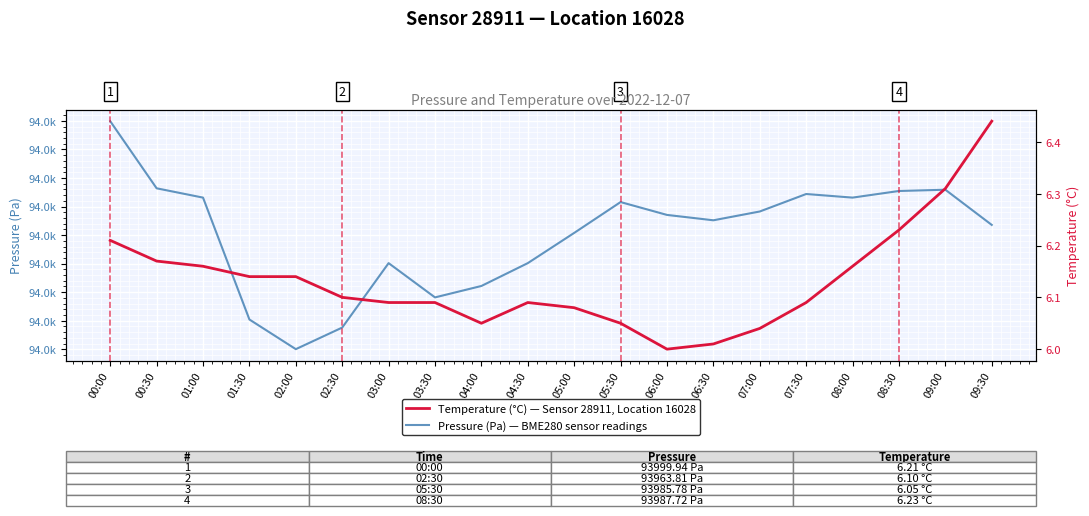

Is the value of Temperature (°C) at 09:30 greater than the value of Pressure (Pa) at 06:00?

No